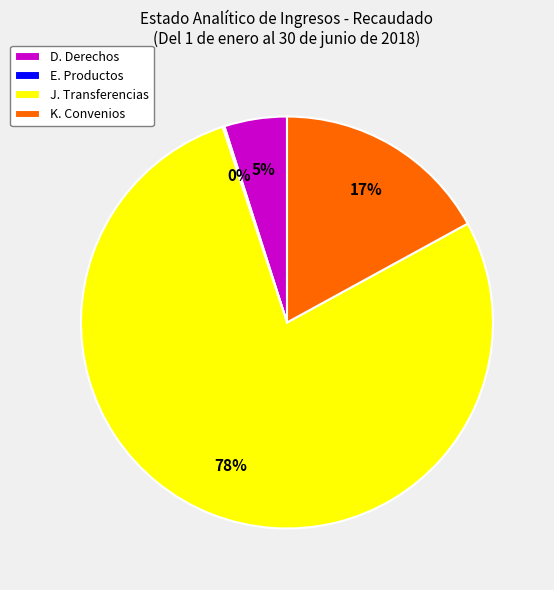

To the nearest percent, what is the difference between the D. Derechos and K. Convenios slice percentages?

12%